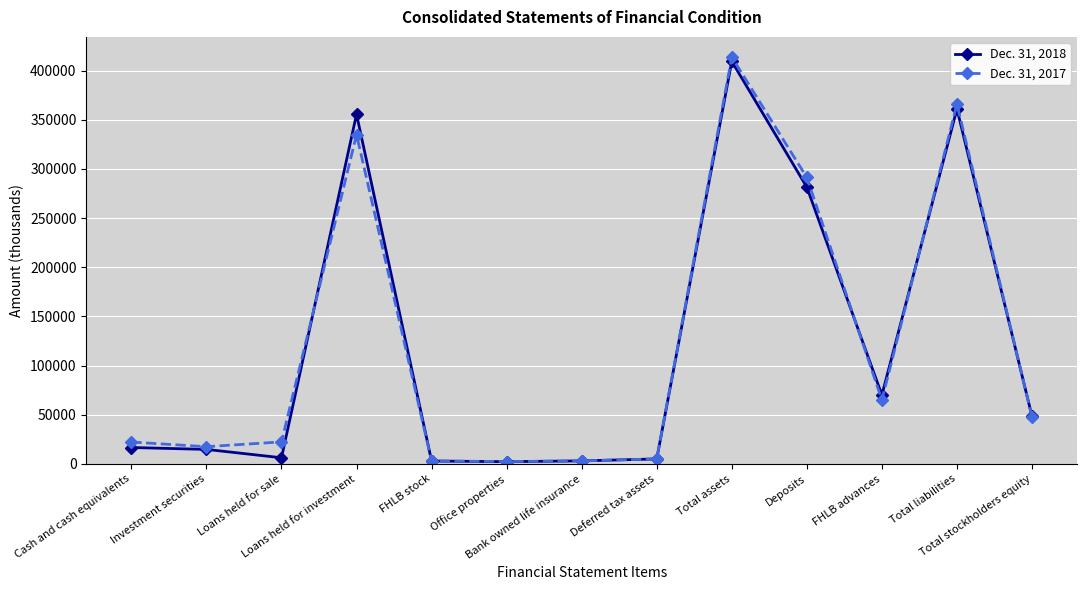

What is the spread (max minus min) of values at Total stockholders equity?

705